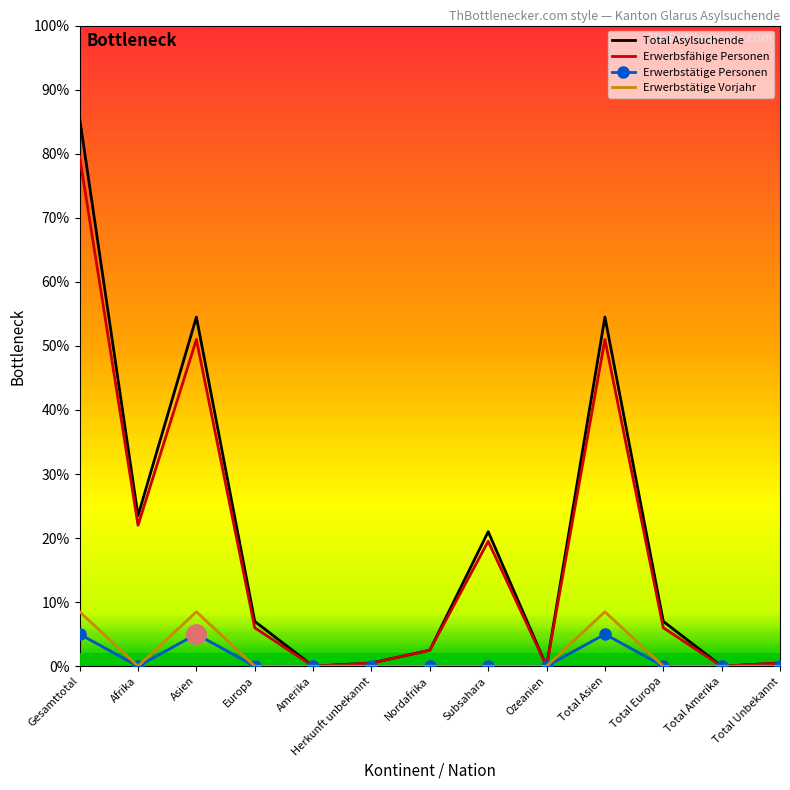

What position from the left is Total Amerika?

12